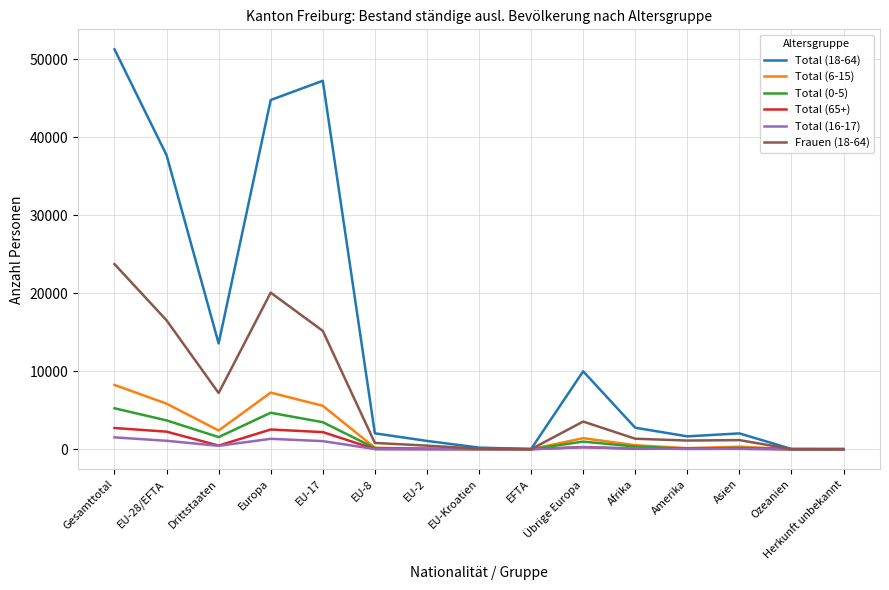

How many categories are shown in the chart?

15